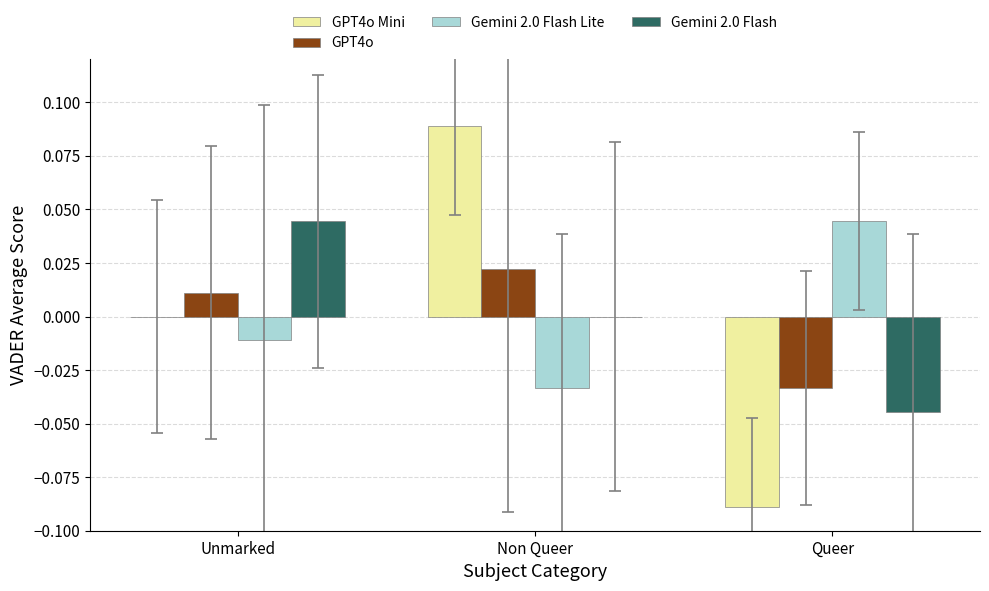

Is it true that Gemini 2.0 Flash equals -0.0 at Queer?

True